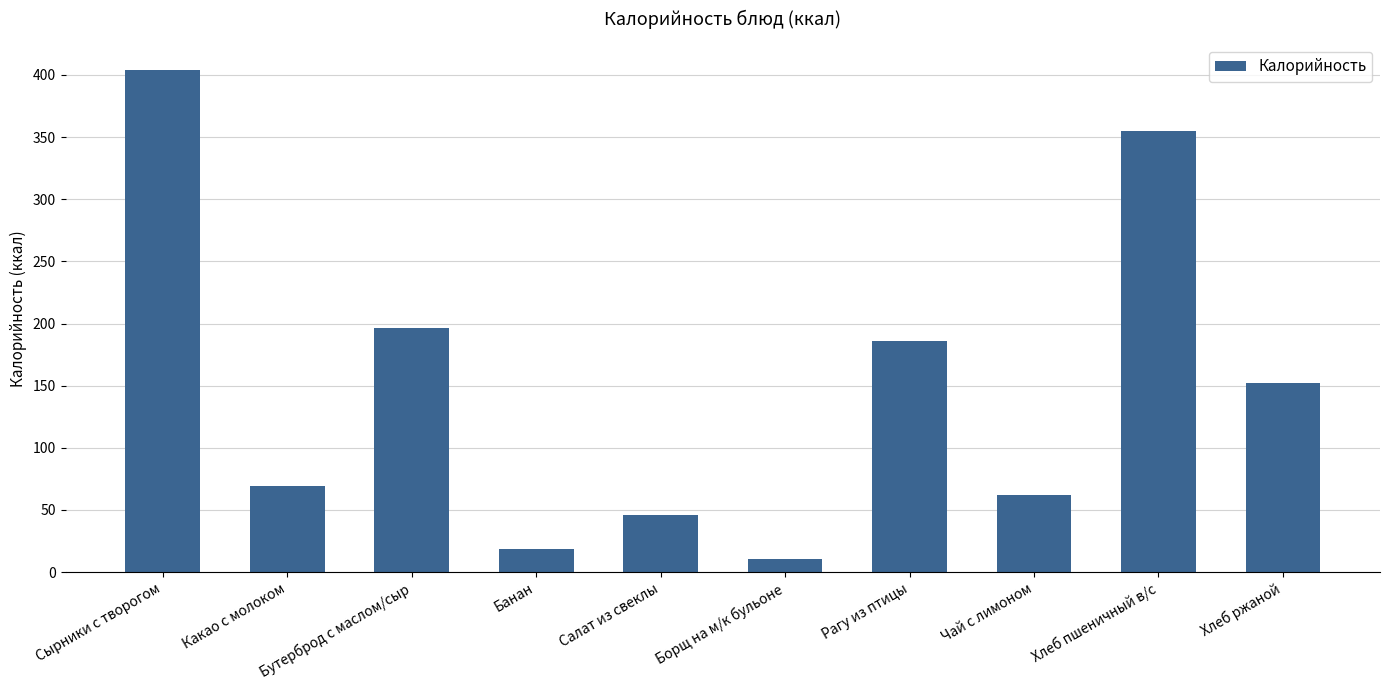

True or false: the data shows 310.9 at Рагу из птицы.

False